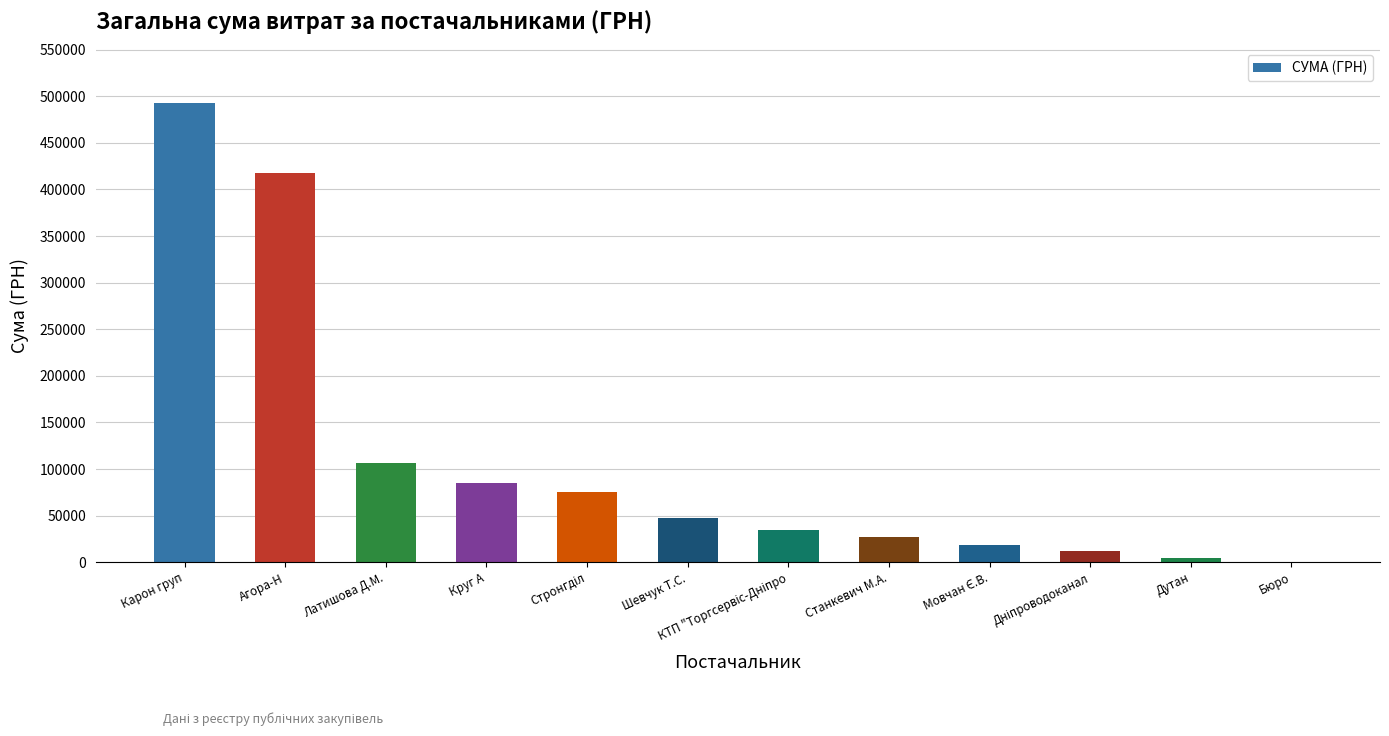

How many data points does each series have?

12